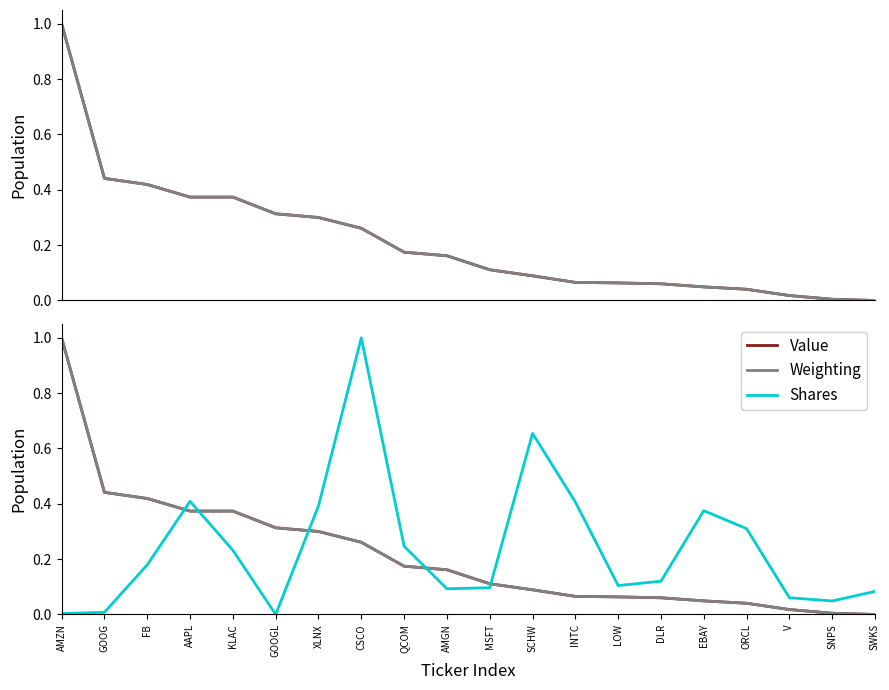

Which has a higher value, DLR or FB?

FB